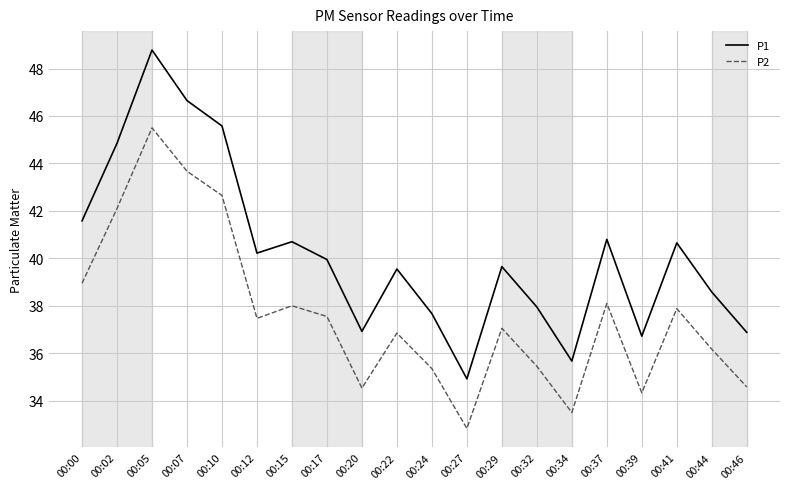

Which category has the lowest value in the P1 series?

00:27